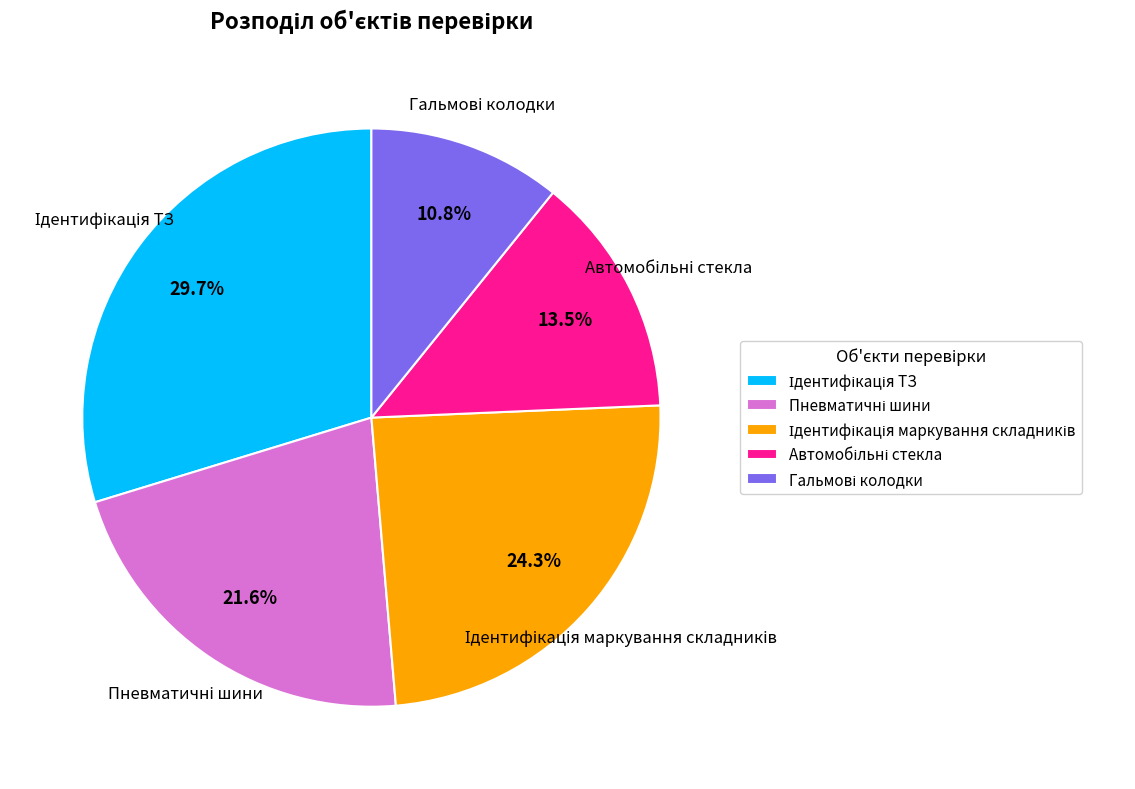

To the nearest percent, what is the difference between the largest and smallest slice percentages?

19%